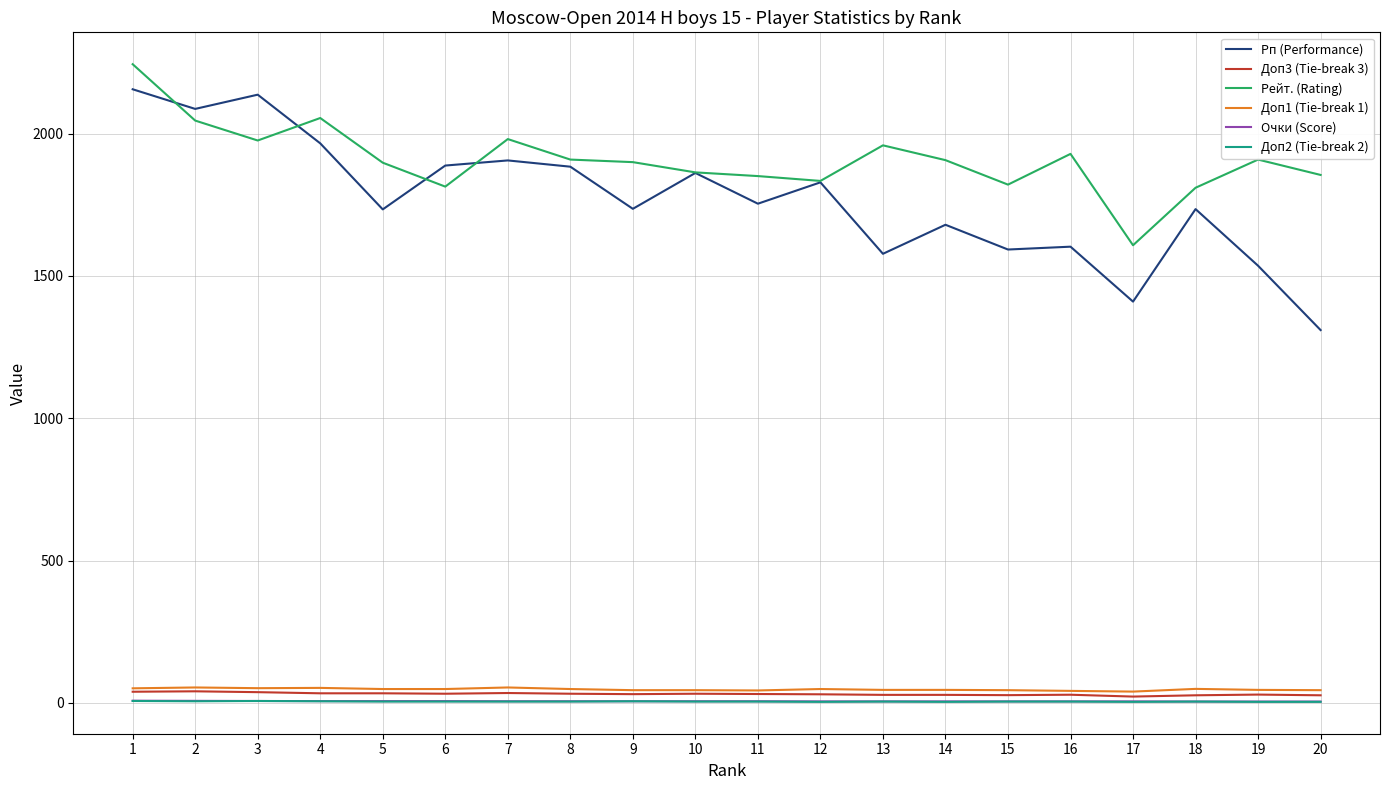

What is the difference between the maximum and minimum values in the Доп2 (Tie-break 2) series?

3.0